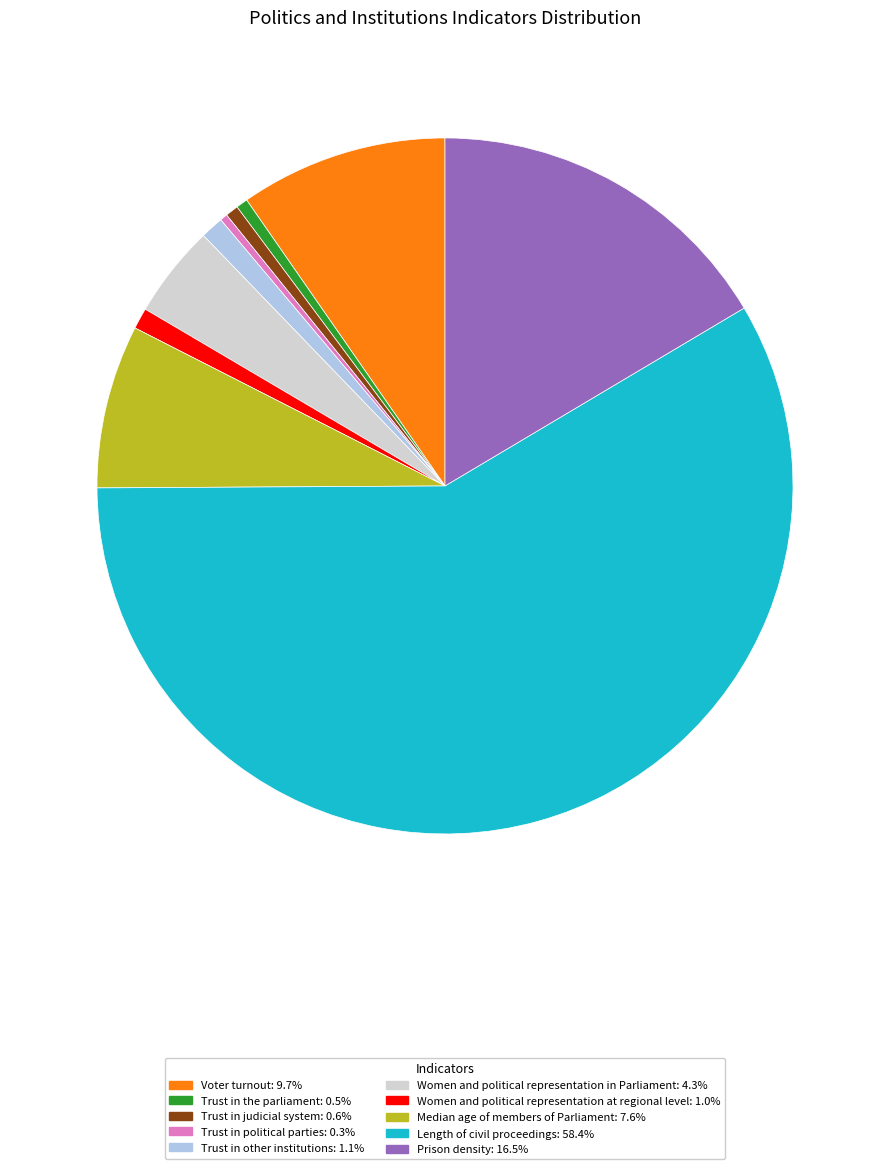

What is the ratio of the value at Women and political representation in Parliament to the value at Voter turnout?

0.4